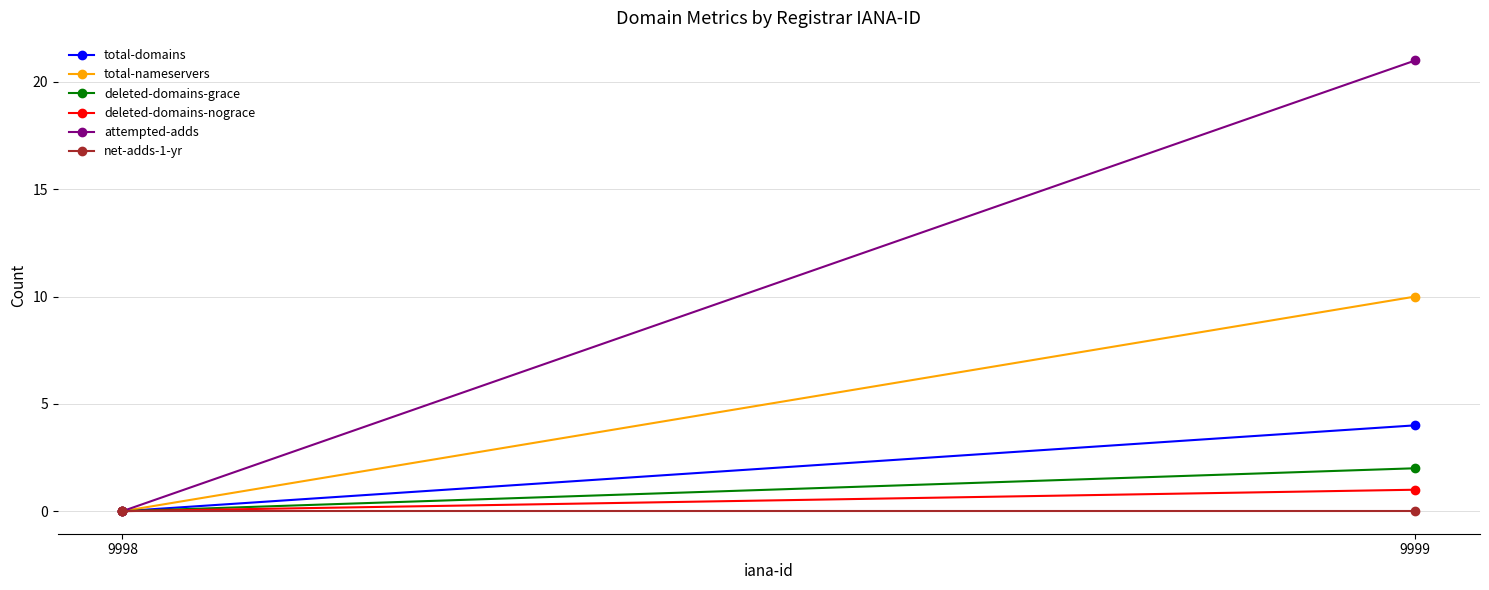

What is the sum of the deleted-domains-nograce values at 9998 and 9999?

1